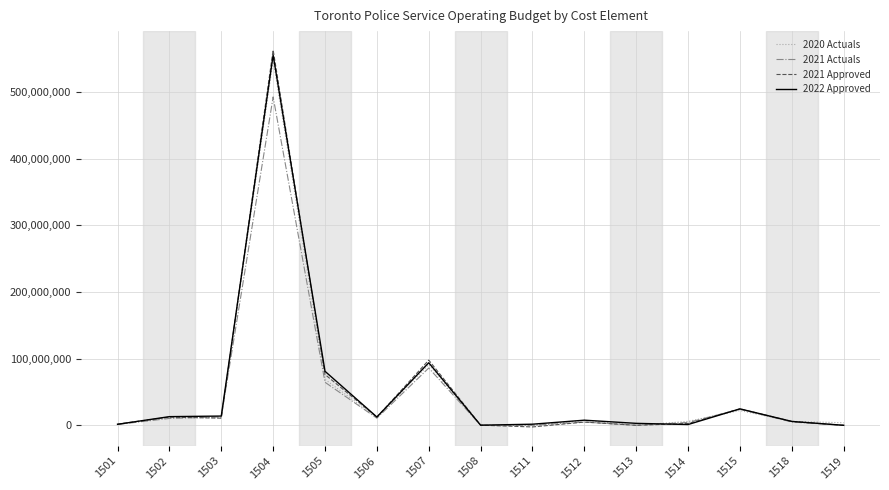

At which category is the sum across all series the highest?

1504